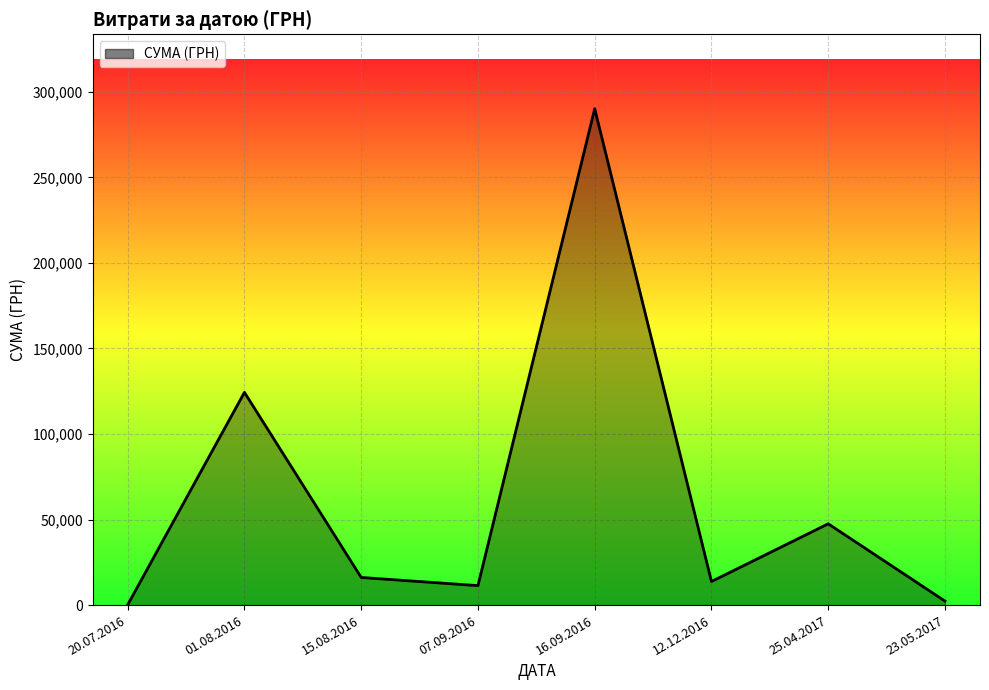

What is the difference between the values at 07.09.2016 and 12.12.2016?

2420.0